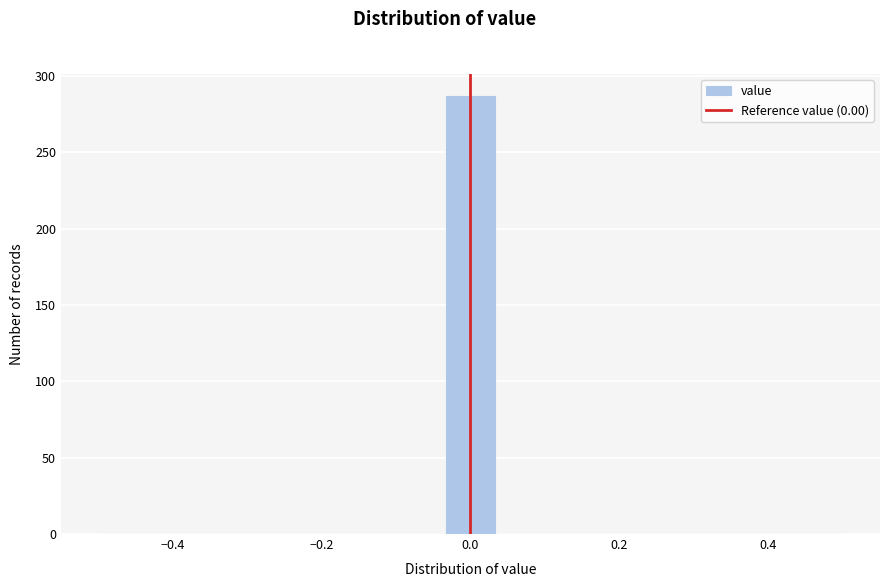

Around what value on the x-axis is the tallest bar? Give the approximate position of its centre, as read against the axis.

0.00